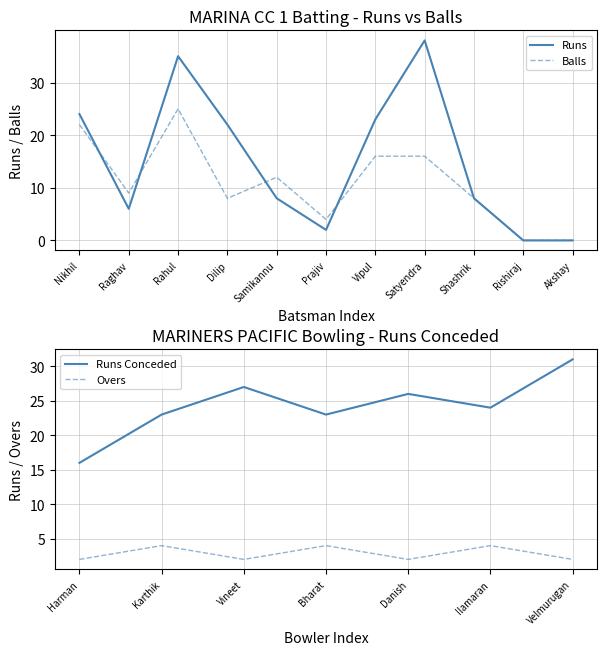

What is the maximum value shown in the chart?

38